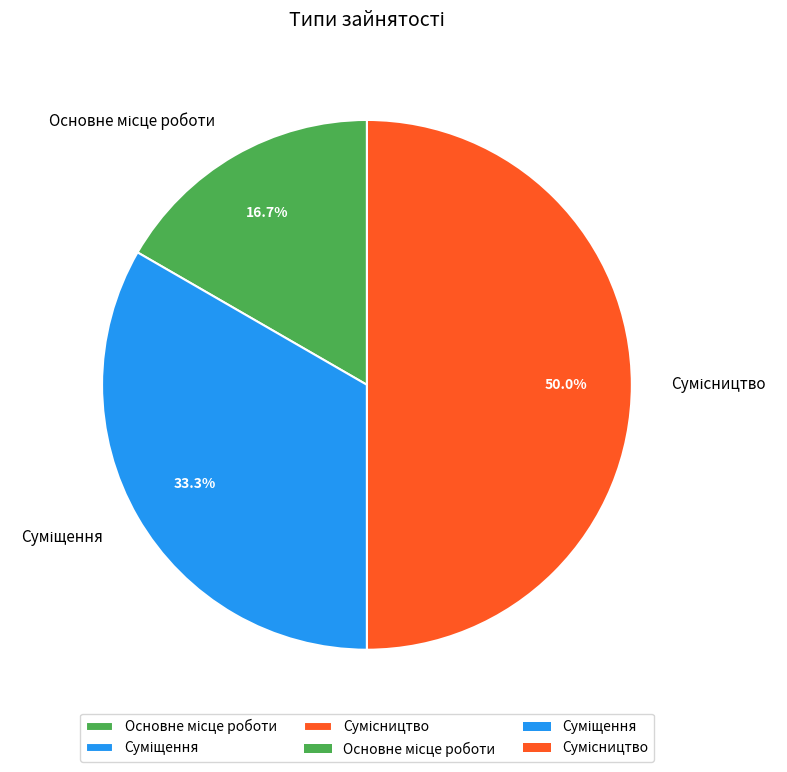

Combined, what portion of the pie is Сумісництво and Основне місце роботи?

66.7%